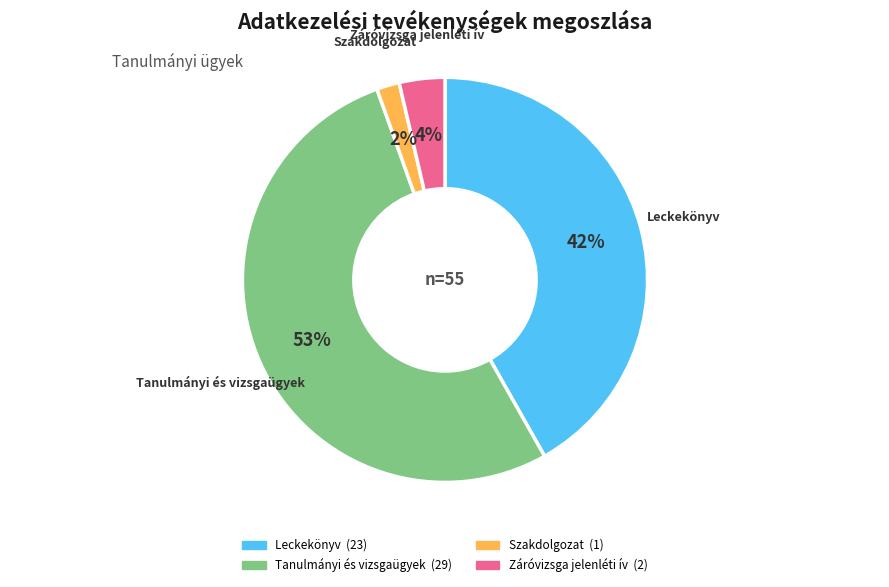

Does any single category account for the majority?

Yes